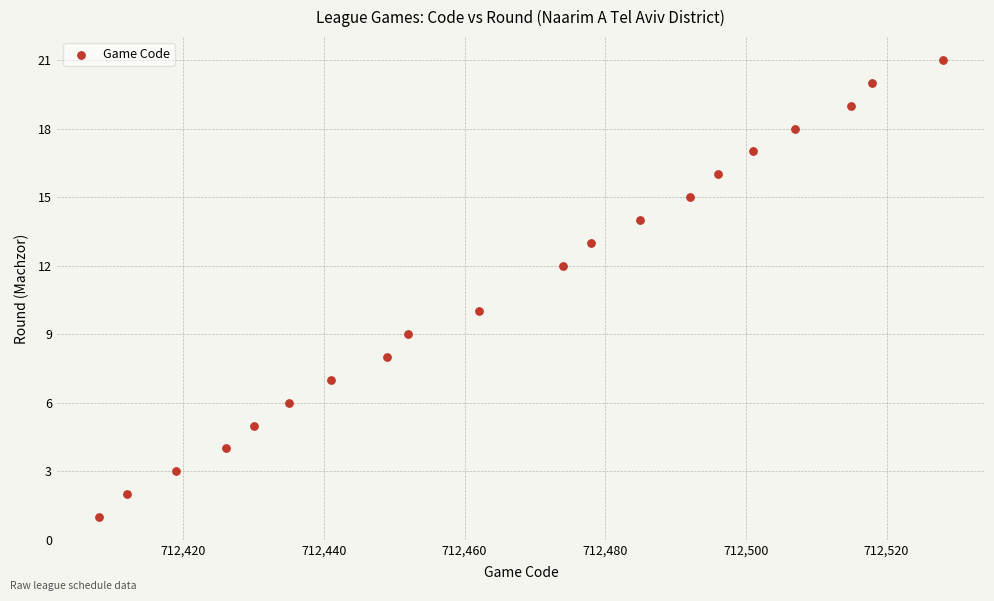

What is the range of X values (max minus min)?

120